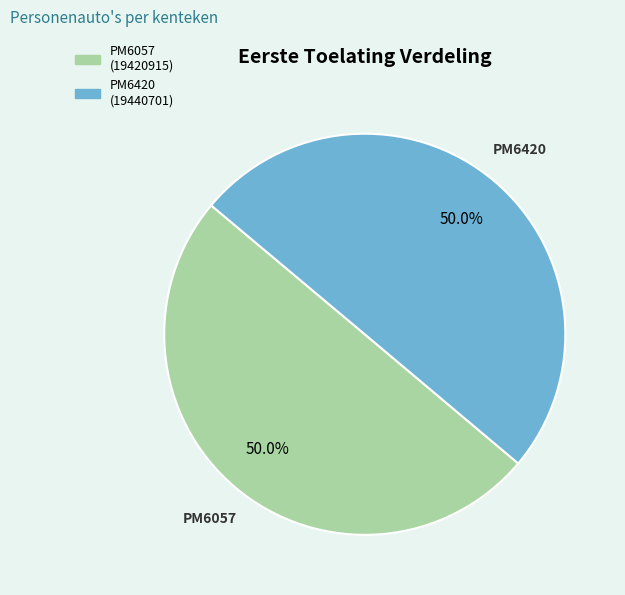

Approximately how many times larger is the value at PM6057 compared to PM6420?

1.0